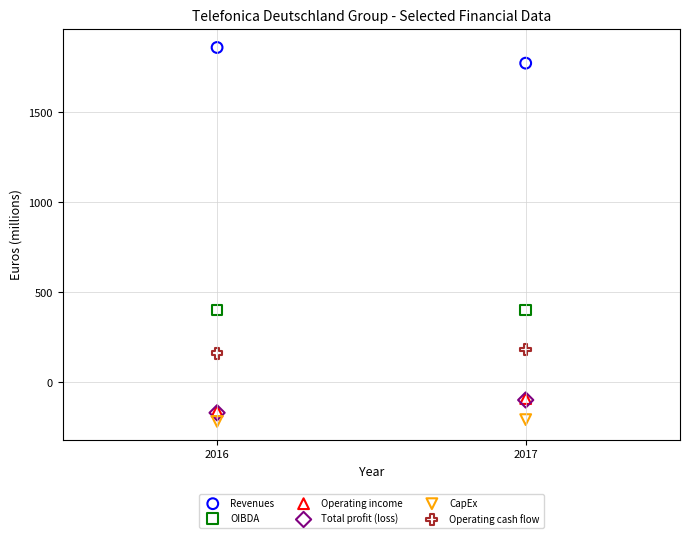

What are all the series names shown in the legend?

Revenues, OIBDA, Operating income, Total profit (loss), CapEx, Operating cash flow